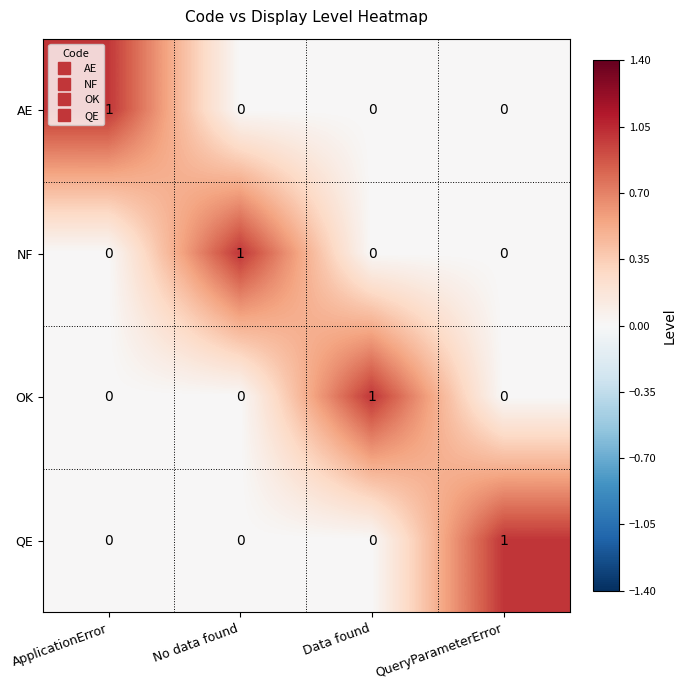

Count the AE values in the range 0 to 1.

4